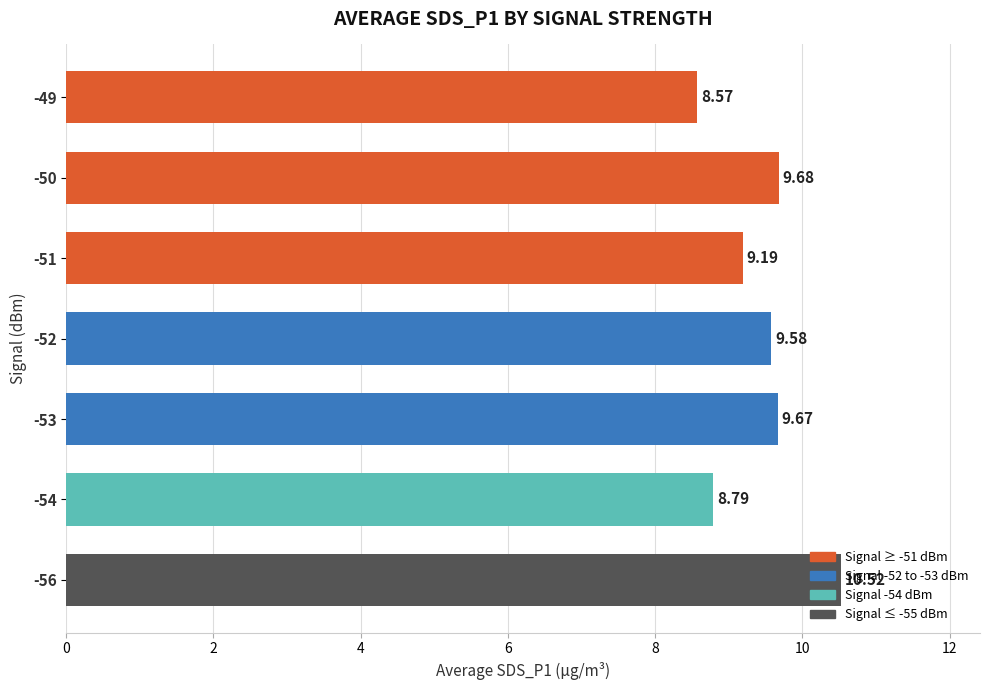

Rank the categories by value from highest to lowest.

-56, -50, -53, -52, -51, -54, -49